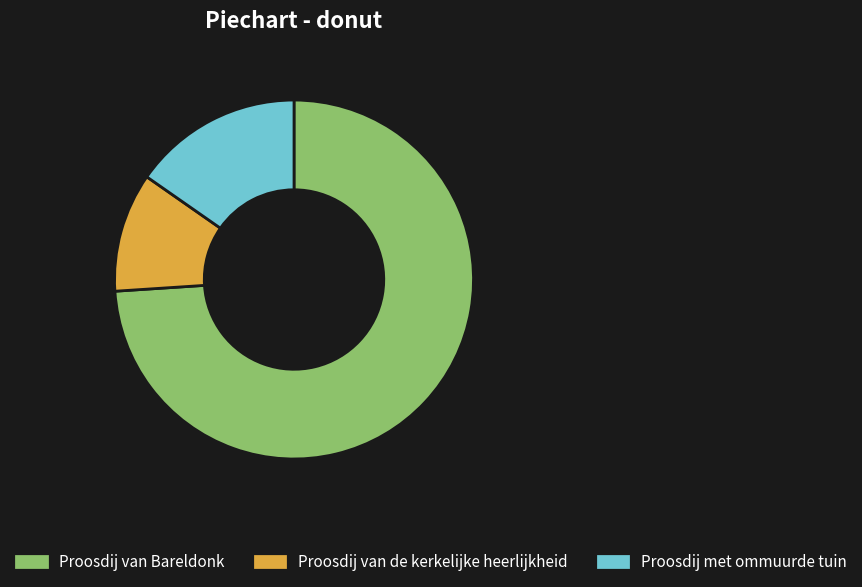

Which category has the smallest portion of the pie?

Proosdij van de kerkelijke heerlijkheid